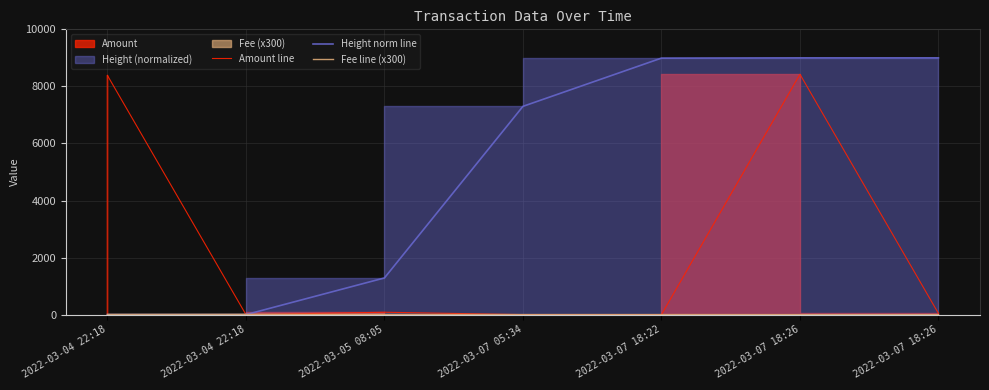

What is the value of the Height norm line point at the 5th from the left?

8991.2